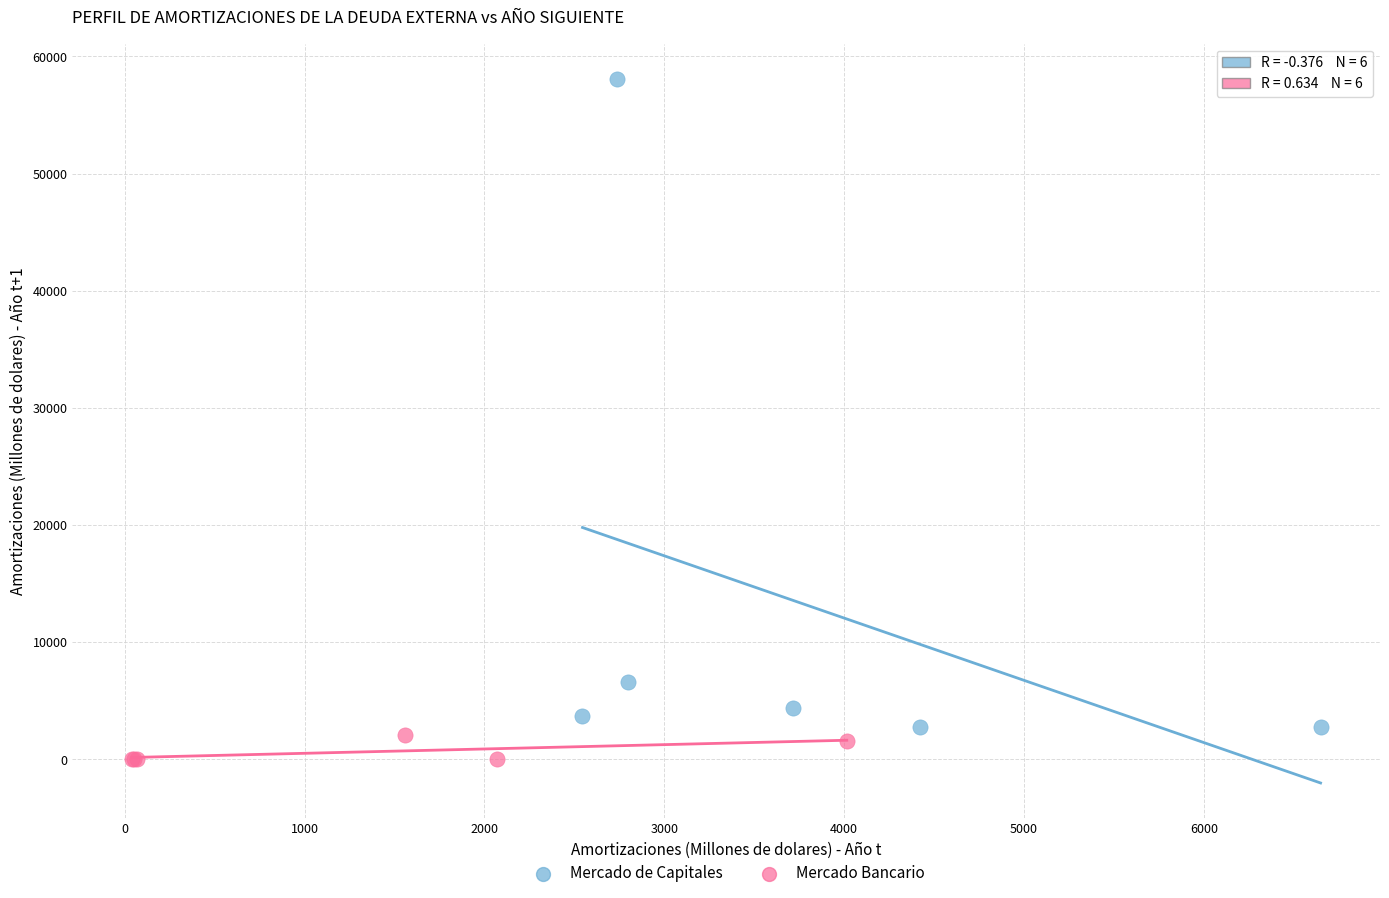

Which series reaches the maximum Y coordinate?

Mercado de Capitales